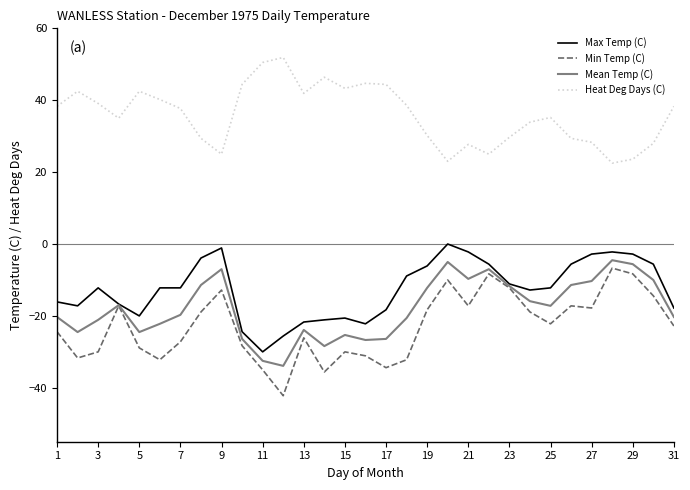

True or false: Heat Deg Days (C) and Mean Temp (C) intersect in this chart.

False